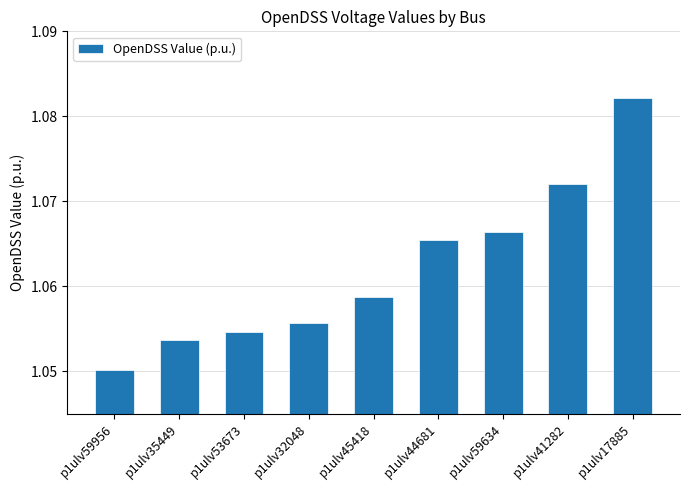

How many series are shown in this chart?

1